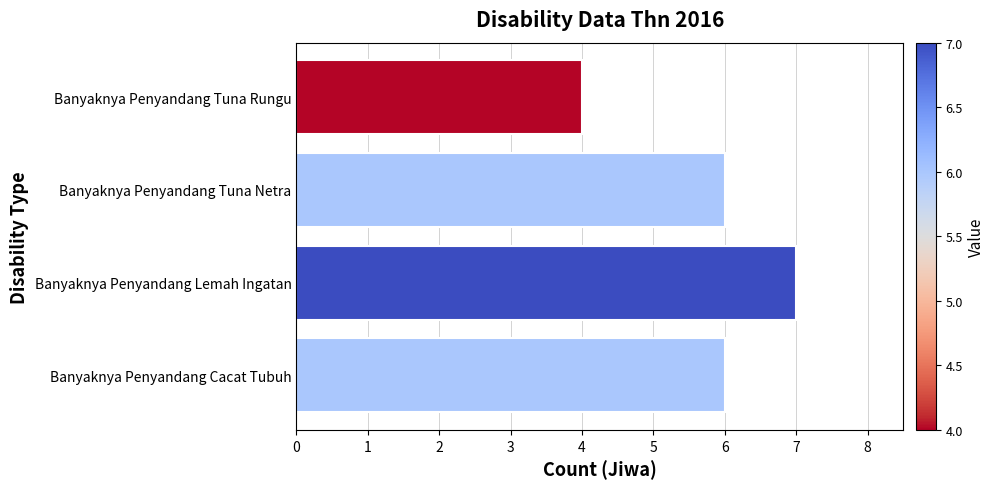

Approximately how many times larger is the value at Banyaknya Penyandang Tuna Rungu compared to Banyaknya Penyandang Lemah Ingatan?

0.6